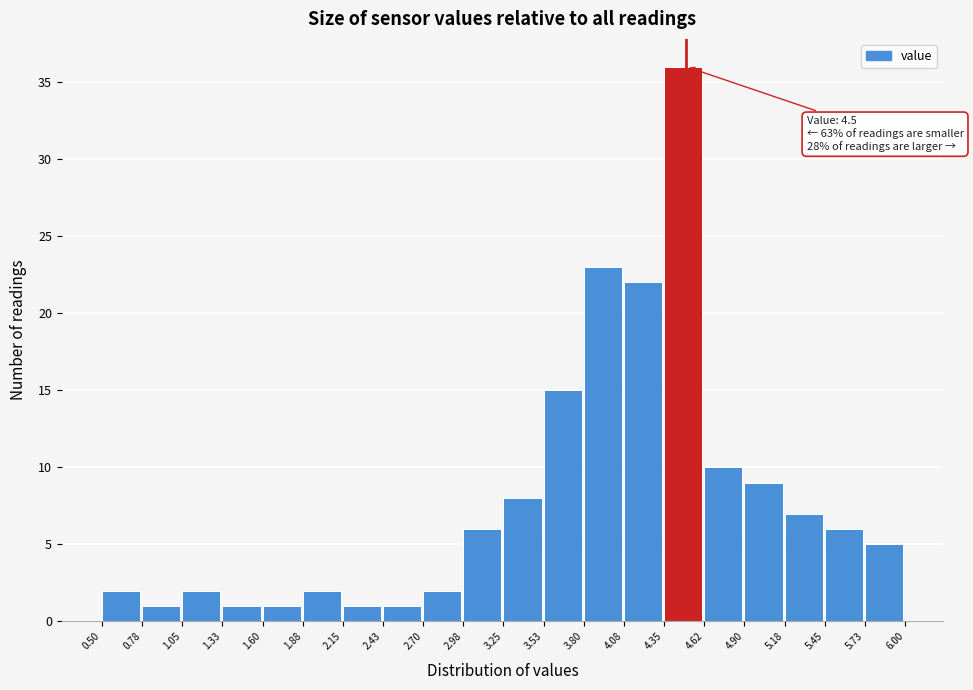

Over which range of the x-axis is the bar tallest?

4.35 to 4.62